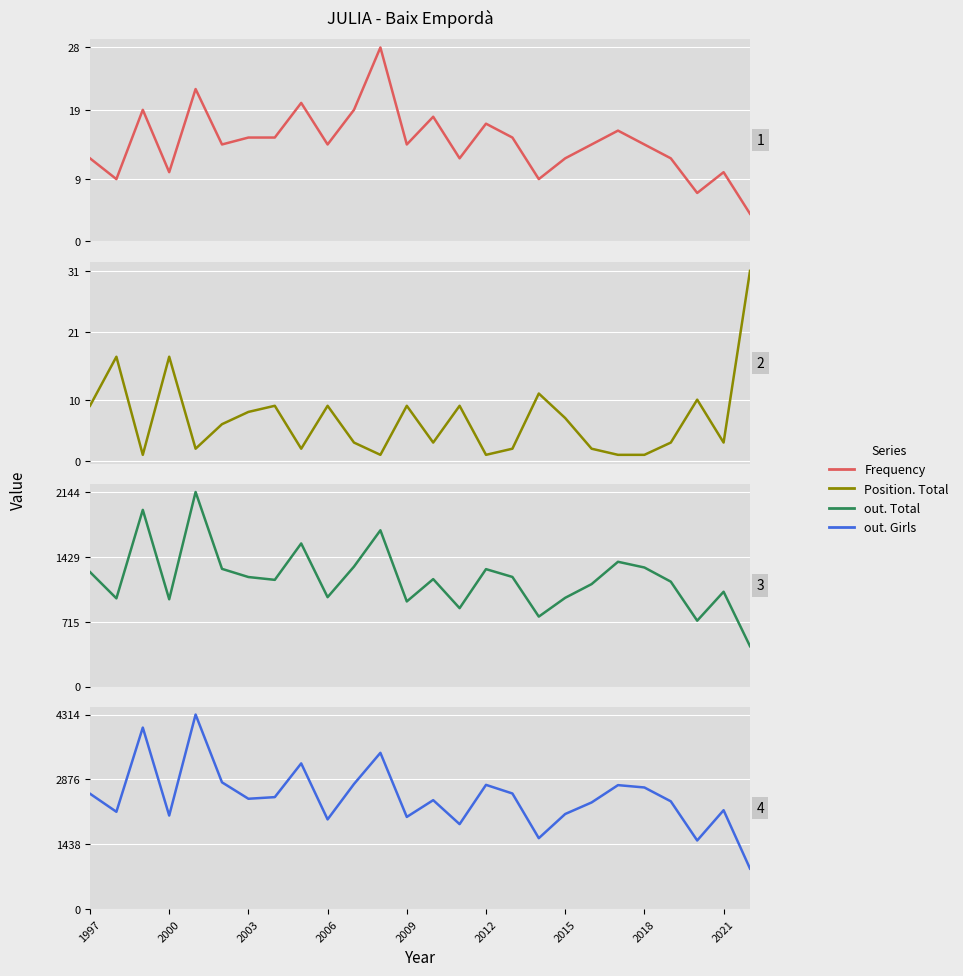

Rank the series at 19 from lowest to highest value.

Position. Total, Frequency, out. Total, out. Girls